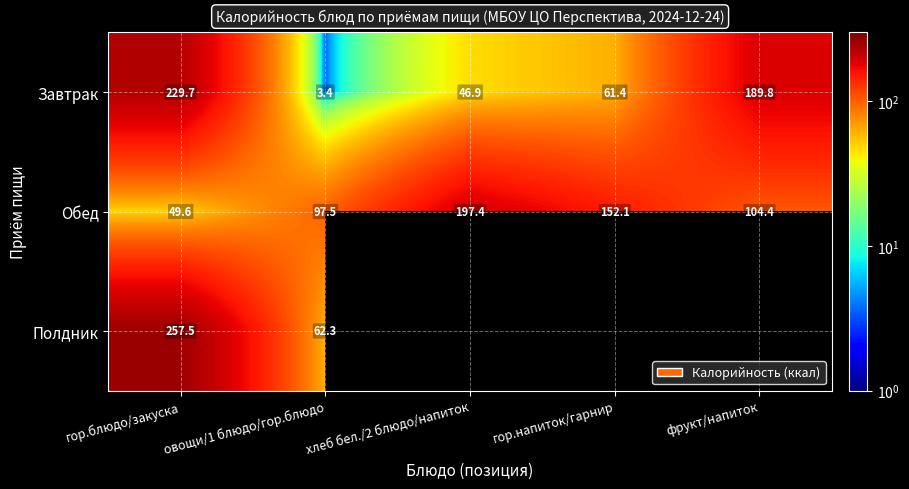

List the labels in order of Обед value, smallest first.

гор.блюдо/закуска, овощи/1 блюдо/гор.блюдо, фрукт/напиток, гор.напиток/гарнир, хлеб бел./2 блюдо/напиток